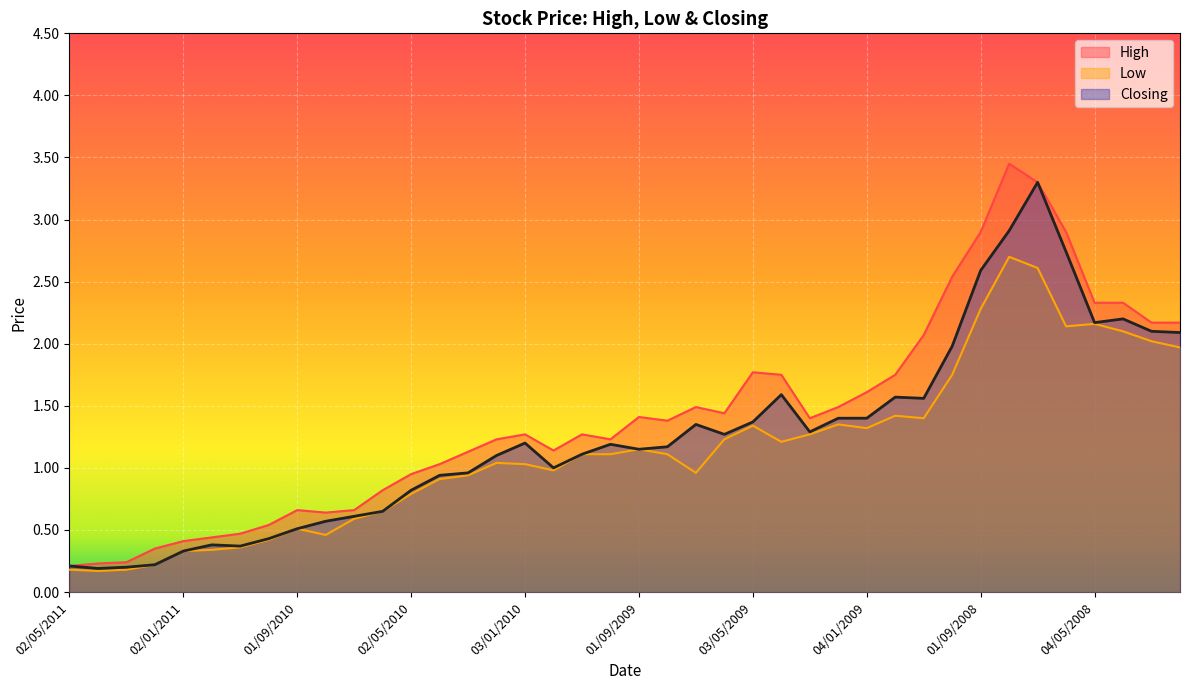

Does the chart display data point markers on the line(s)?

No